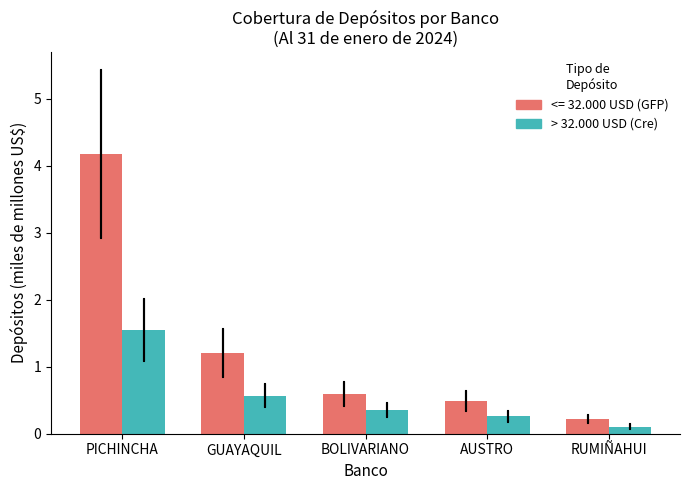

At which category is the sum across all series the highest?

PICHINCHA